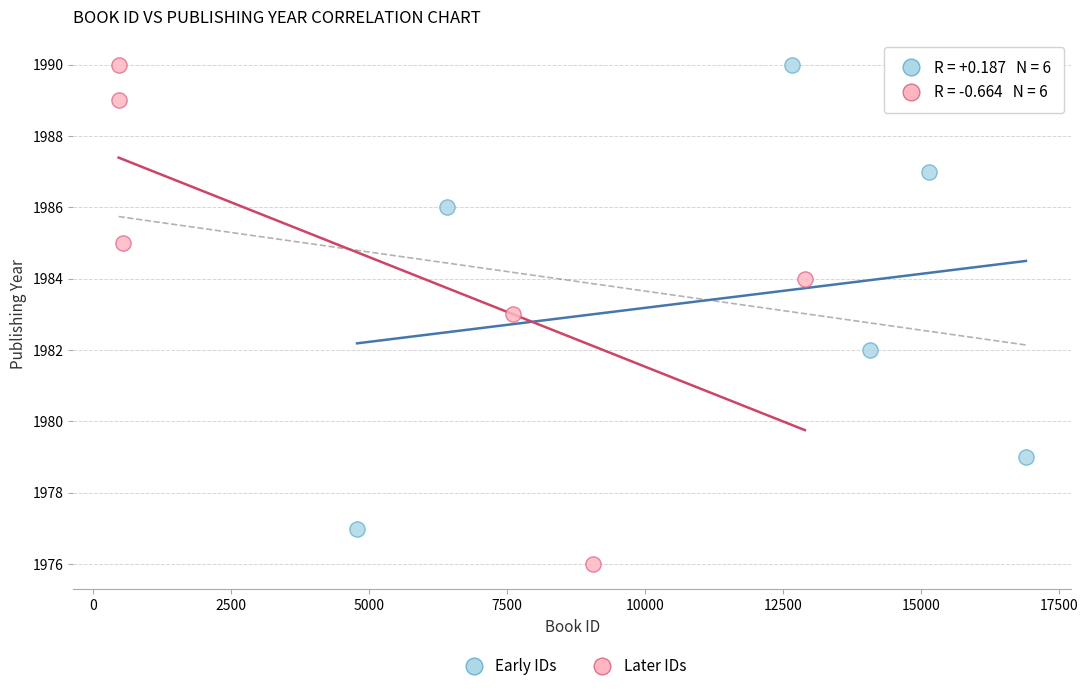

Which series has the widest spread of Y values?

Later IDs